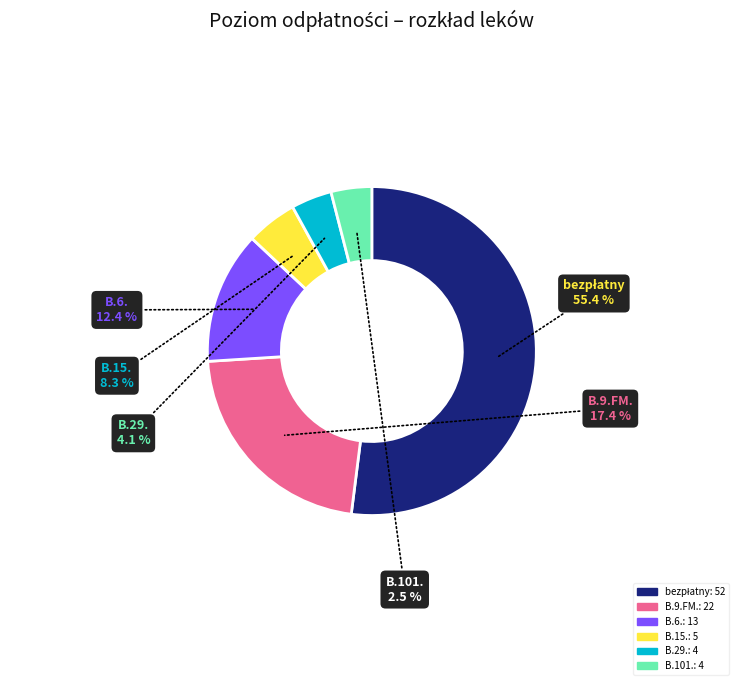

True or false: B.6. accounts for 13% of the total.

True